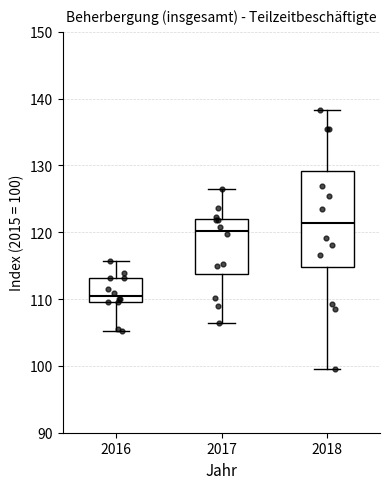

Which box has the lowest median line?

2016